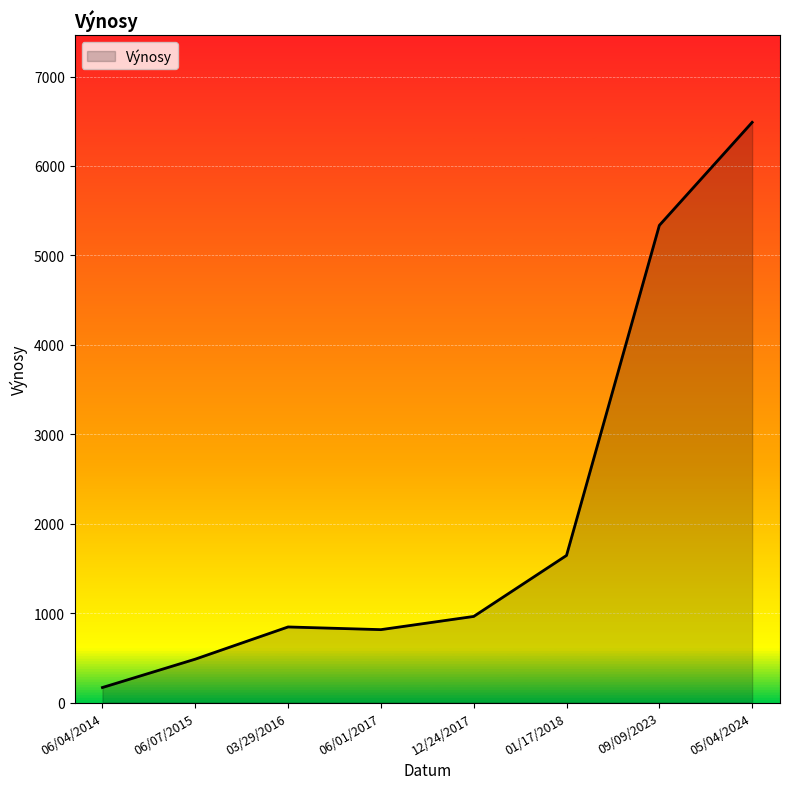

What is the sum of the values at 09/09/2023 and 12/24/2017?

6299.3